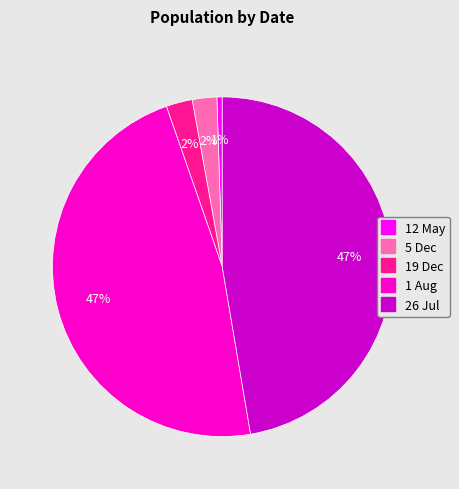

Which category has the smallest portion of the pie?

12 May